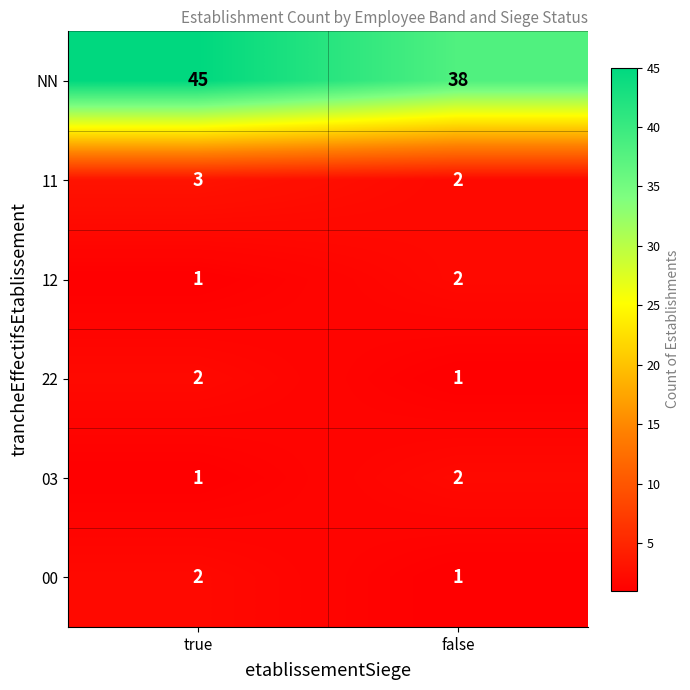

What is the sum of all 22 values?

3